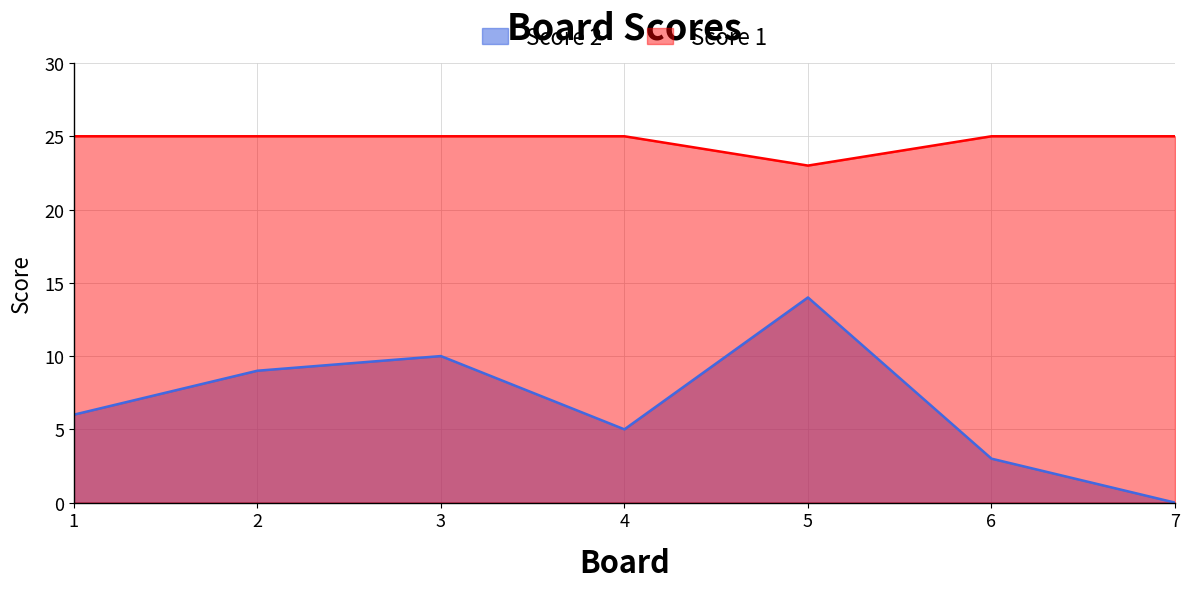

Is the value of Score 2 at 2 greater than the value of Score 1 at 5?

No